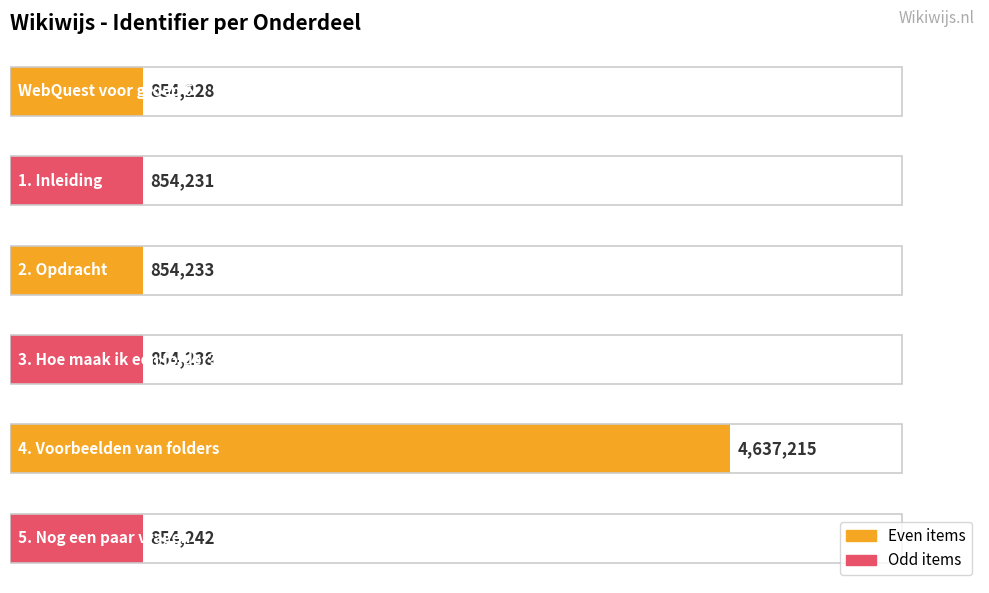

What is the smallest value displayed?

854228